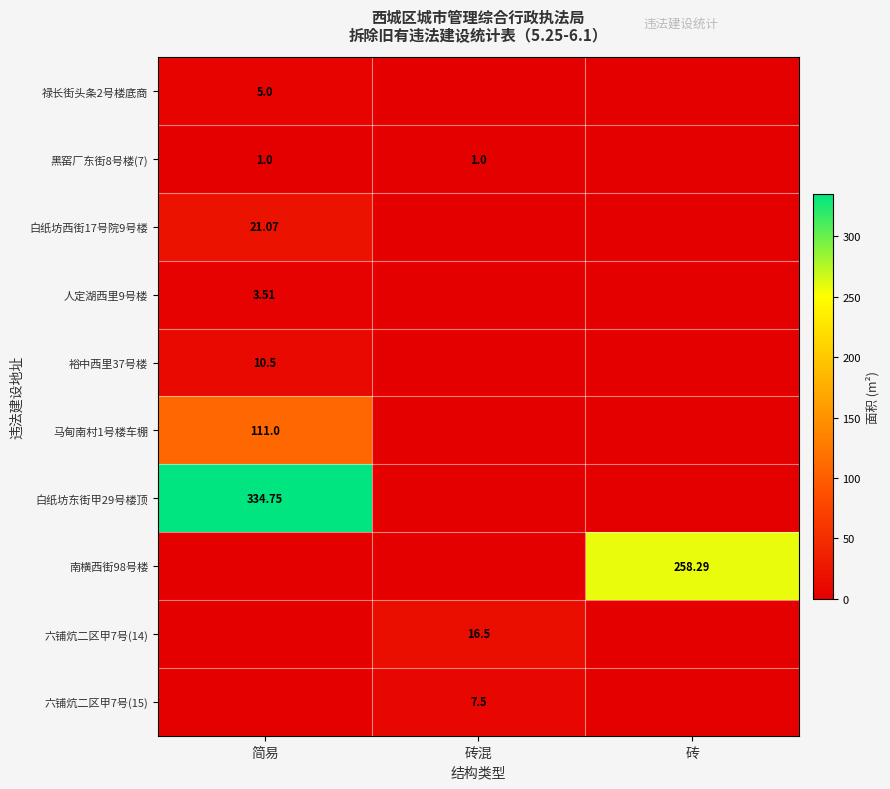

What is the average value of the 禄长街头条2号楼底商 series?

1.7